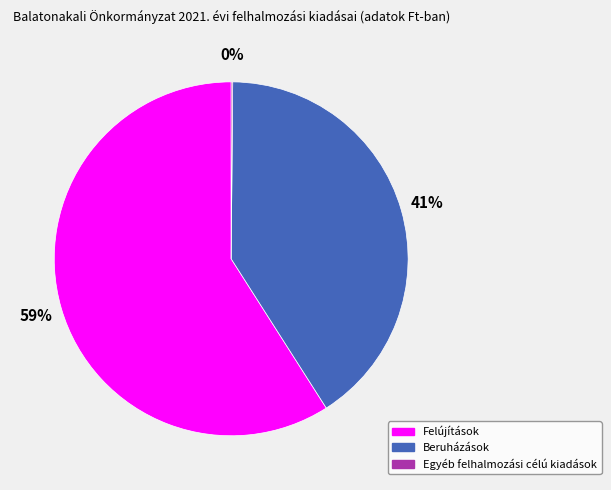

To the nearest percent, what is the average slice percentage?

33%